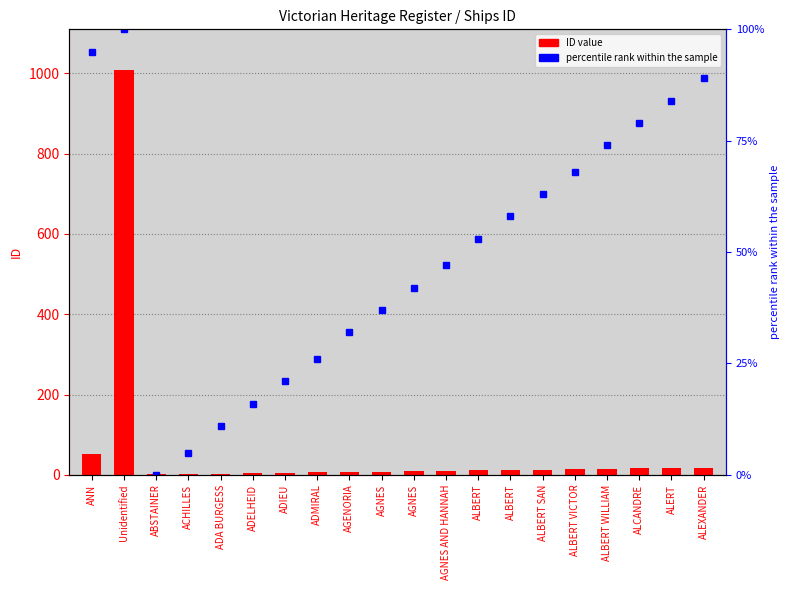

What is the total value across all series at AGNES?

45